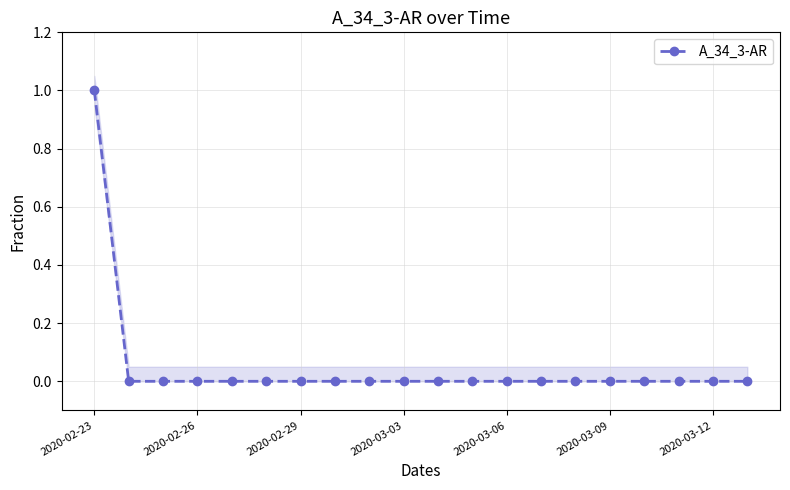

Which category has the highest value across all series?

2020-02-23